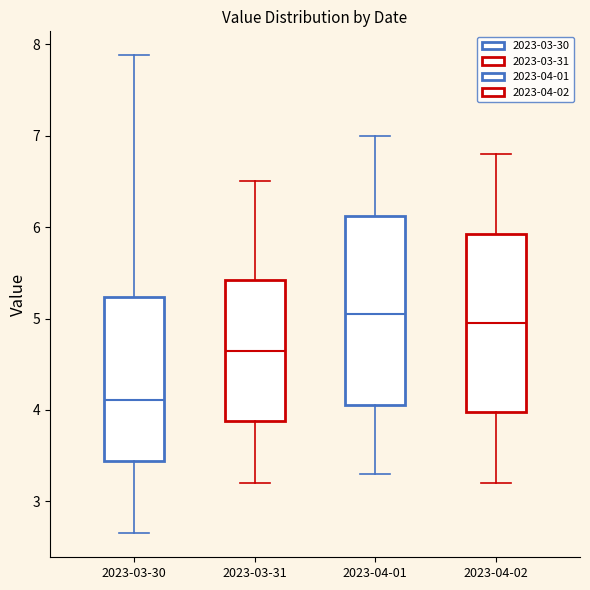

Reading left to right, read every box against the y-axis: the position of its median line, the range the box covers, and the ends of its whiskers. The values are not printed on the chart, so give them approximately, as read against the axis.

2023-03-30: median 4.1, box 3.4 to 5.2, whiskers 2.7 to 7.9
2023-03-31: median 4.7, box 3.9 to 5.4, whiskers 3.2 to 6.5
2023-04-01: median 5.1, box 4.1 to 6.1, whiskers 3.3 to 7.0
2023-04-02: median 5.0, box 4.0 to 5.9, whiskers 3.2 to 6.8